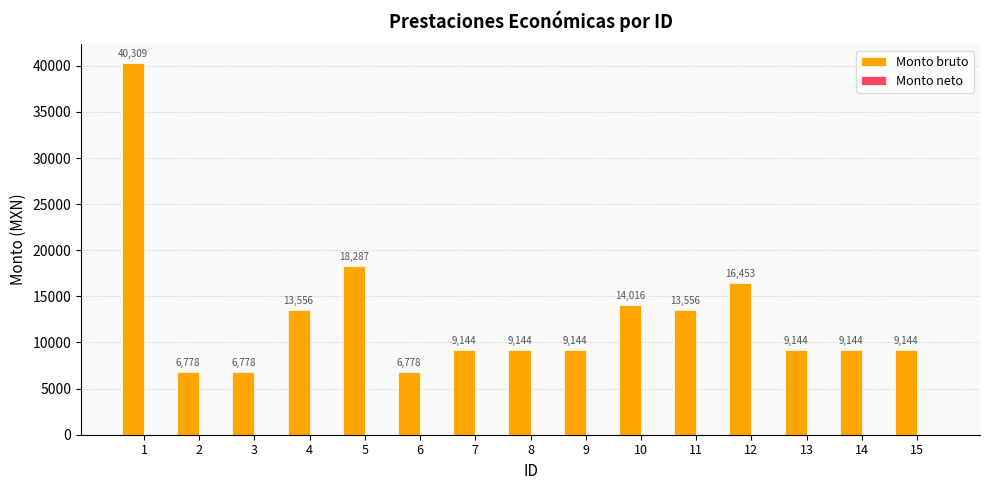

The value at 6 is 6778.0. True or false?

True